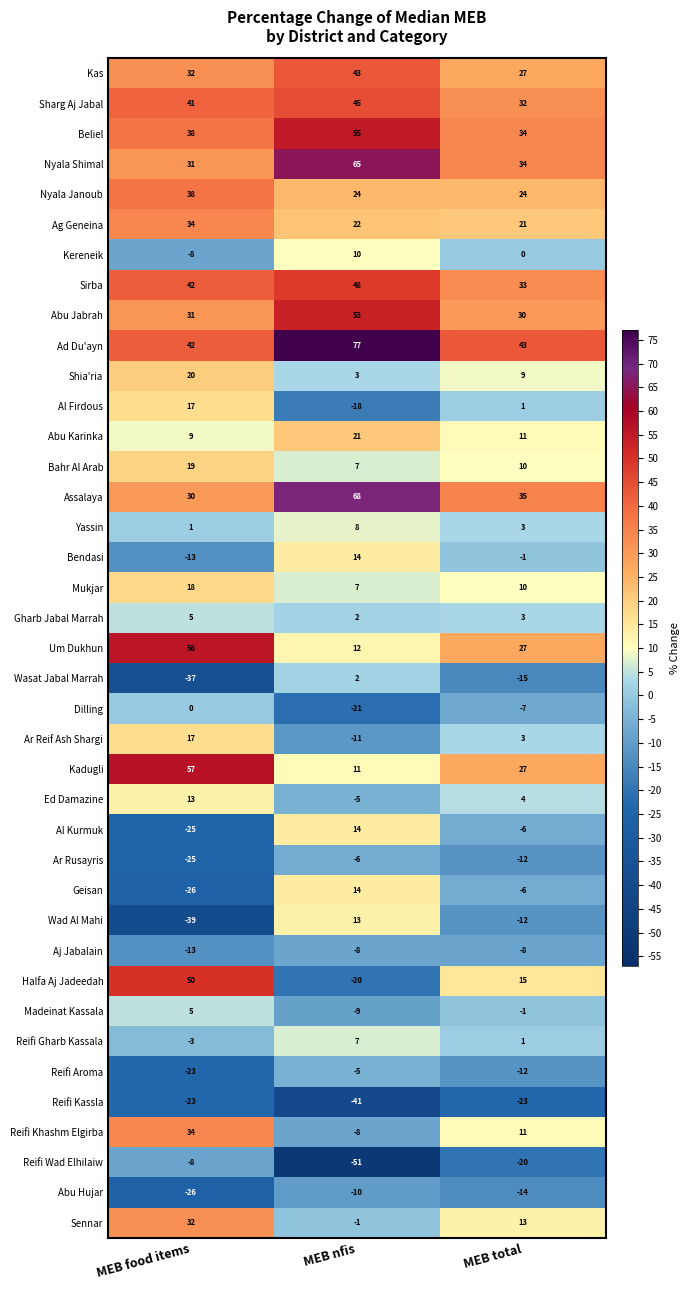

Which series has the largest total across all categories?

Ad Du'ayn